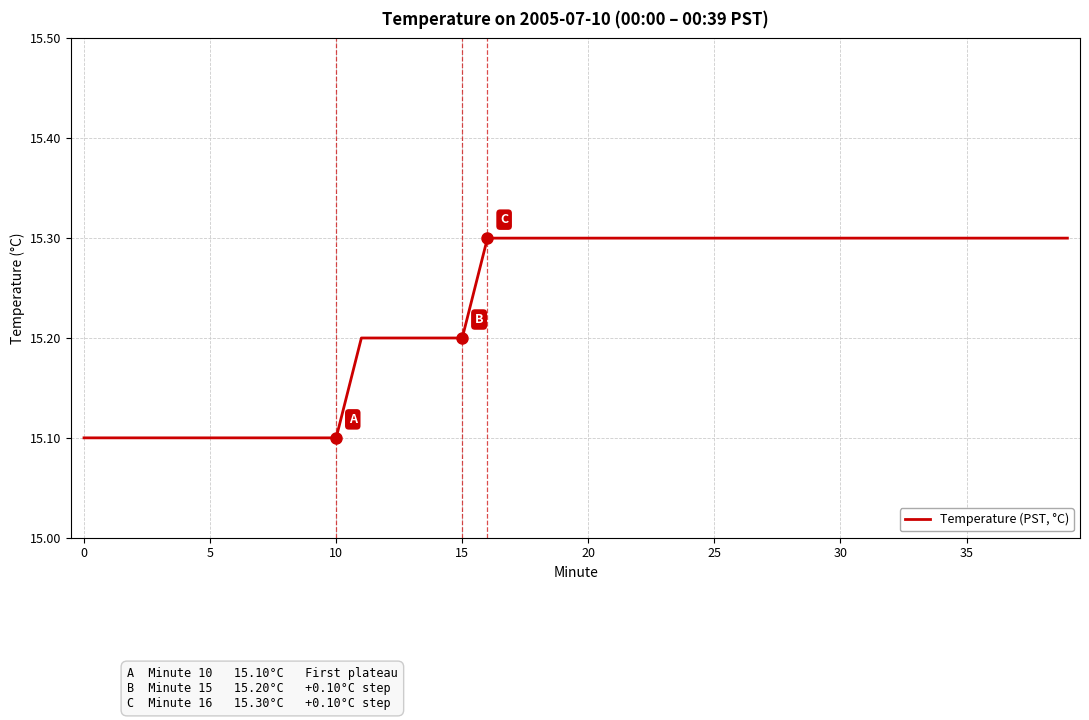

What is the maximum value shown in the chart?

15.3